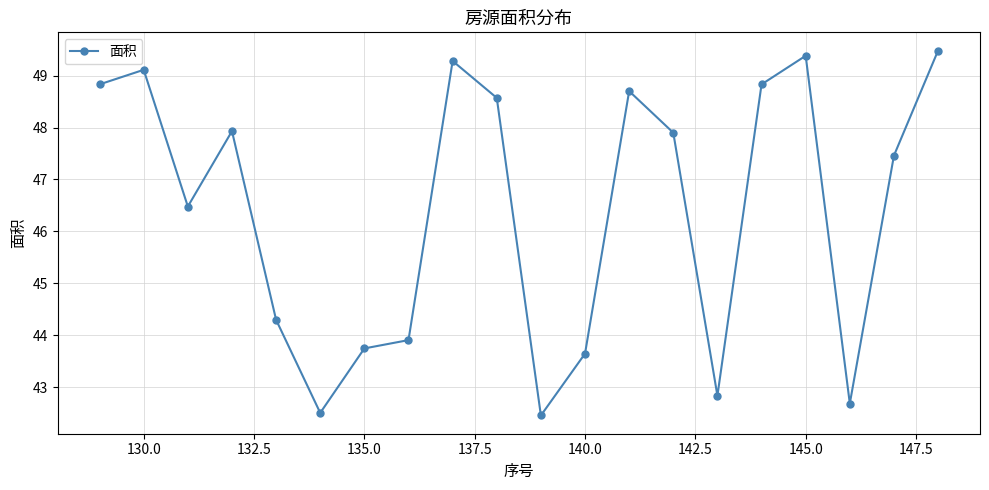

What is the average value?

46.4